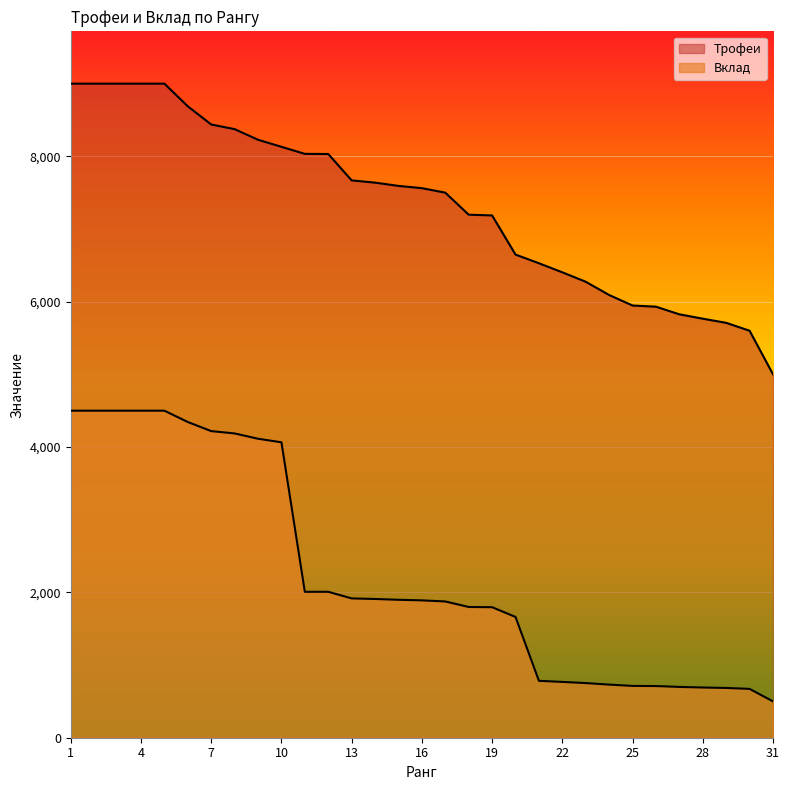

Which series has the widest spread of values?

Вклад